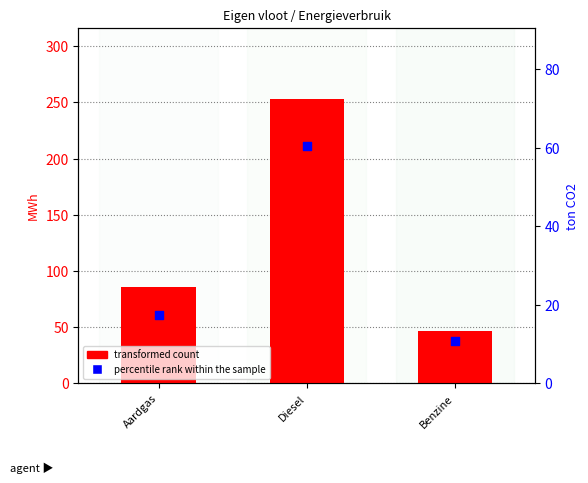

What is the total value across all series at Diesel?

313.5